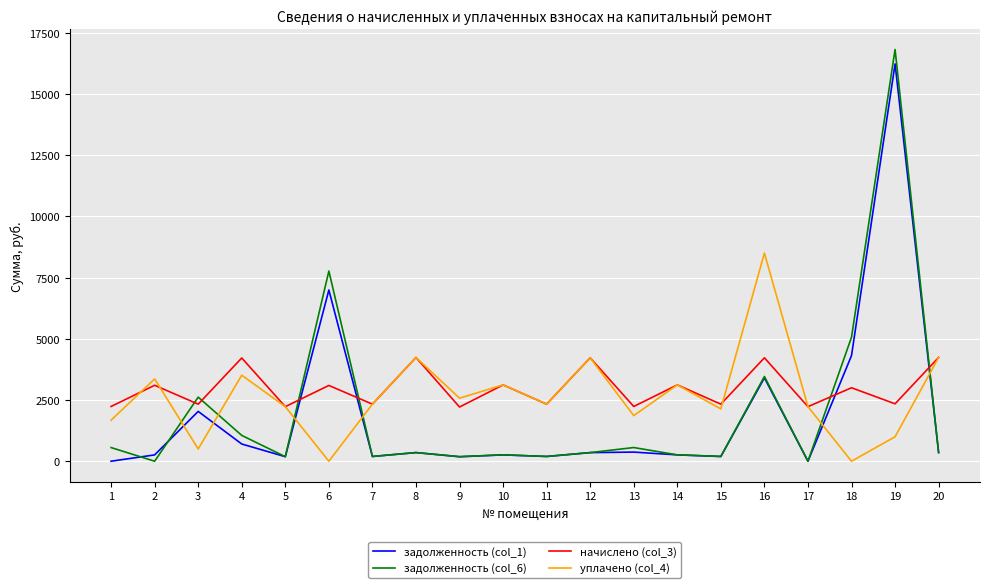

What is the maximum value for задолженность (col_1)?

16231.1